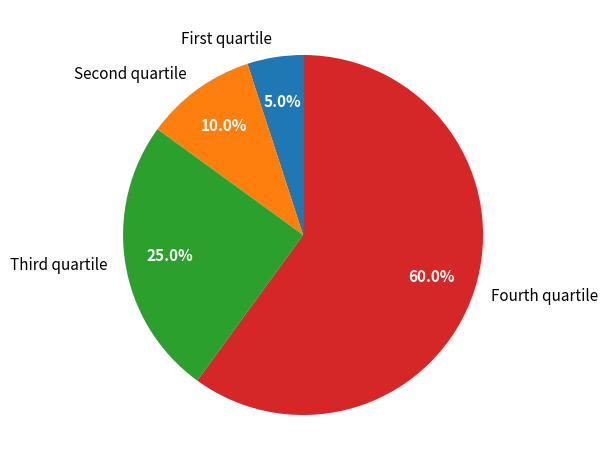

Rank the categories by value from highest to lowest.

Fourth quartile, Third quartile, Second quartile, First quartile